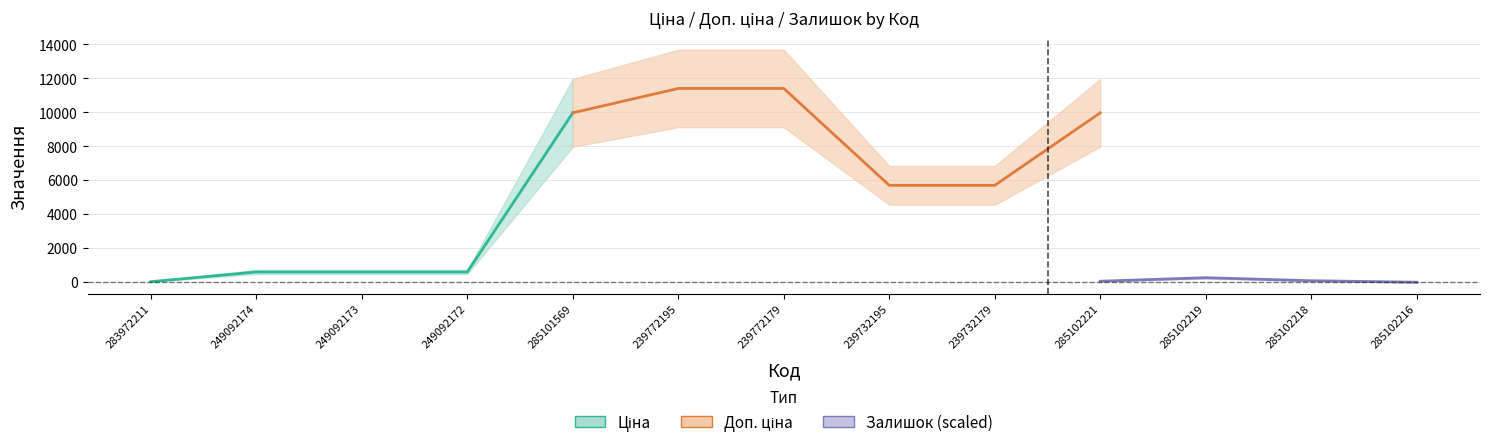

Which has a higher value, 249092173 or 249092174?

249092173